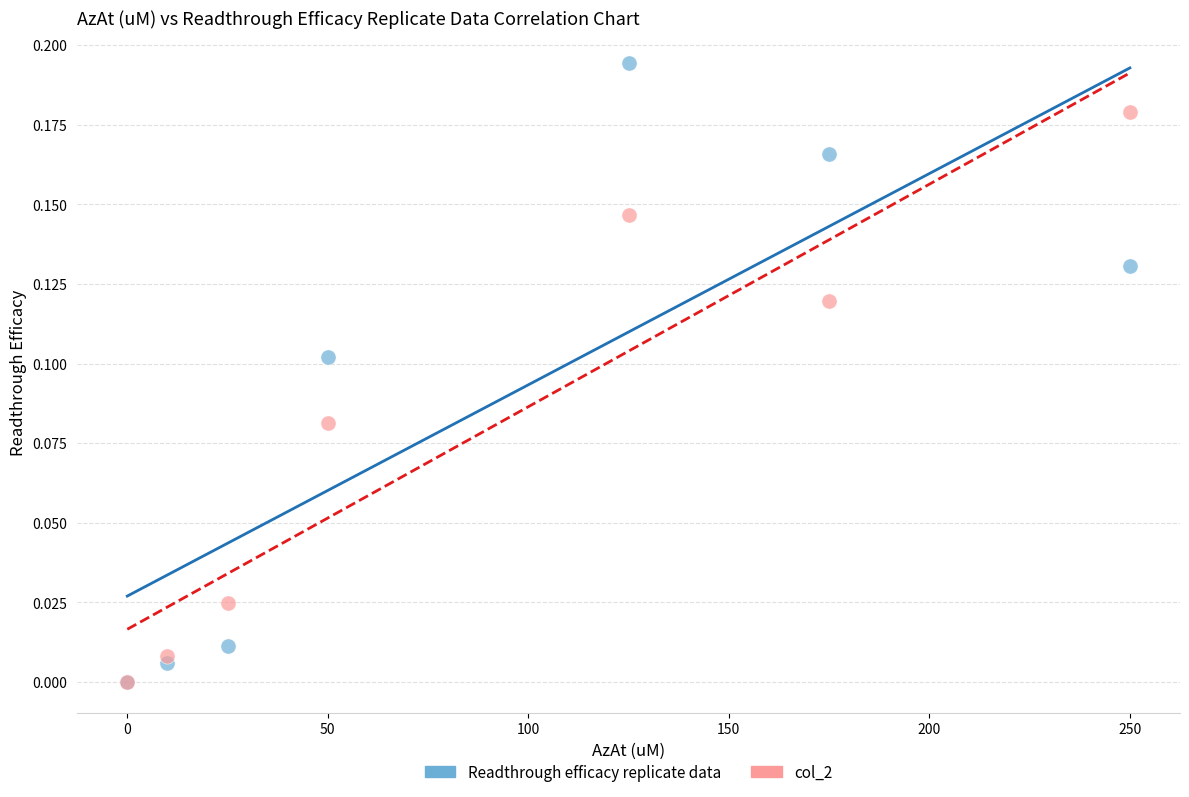

Which series has the widest spread of Y values?

Readthrough efficacy replicate data